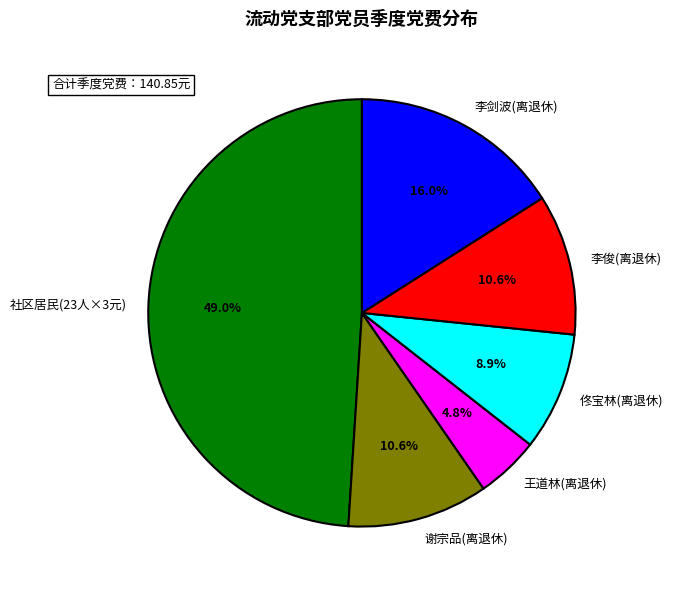

Is there a majority slice in this chart?

No